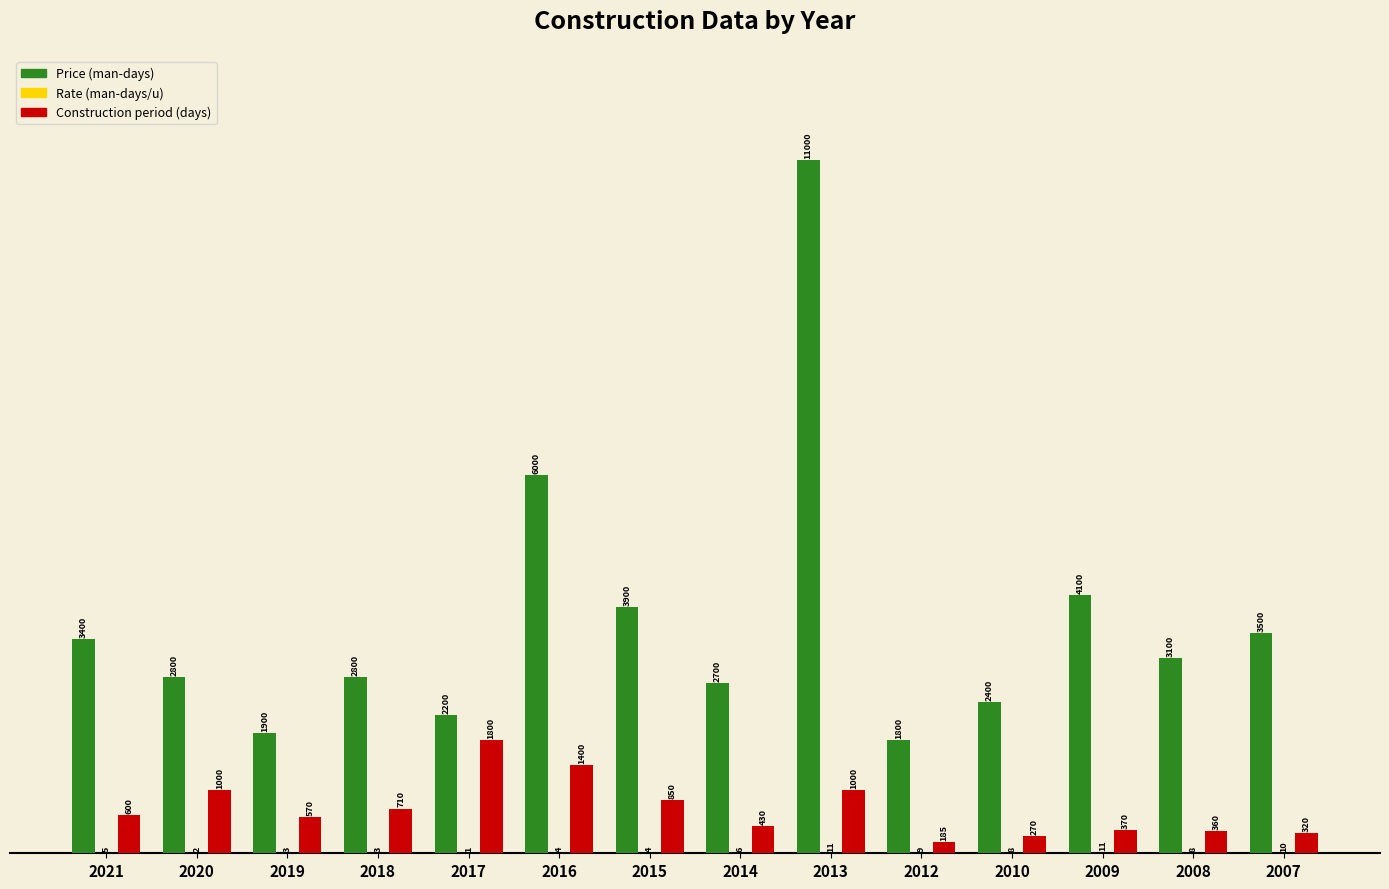

What is the sum of the Rate (man-days/u) values at 2013 and 2019?

0.1